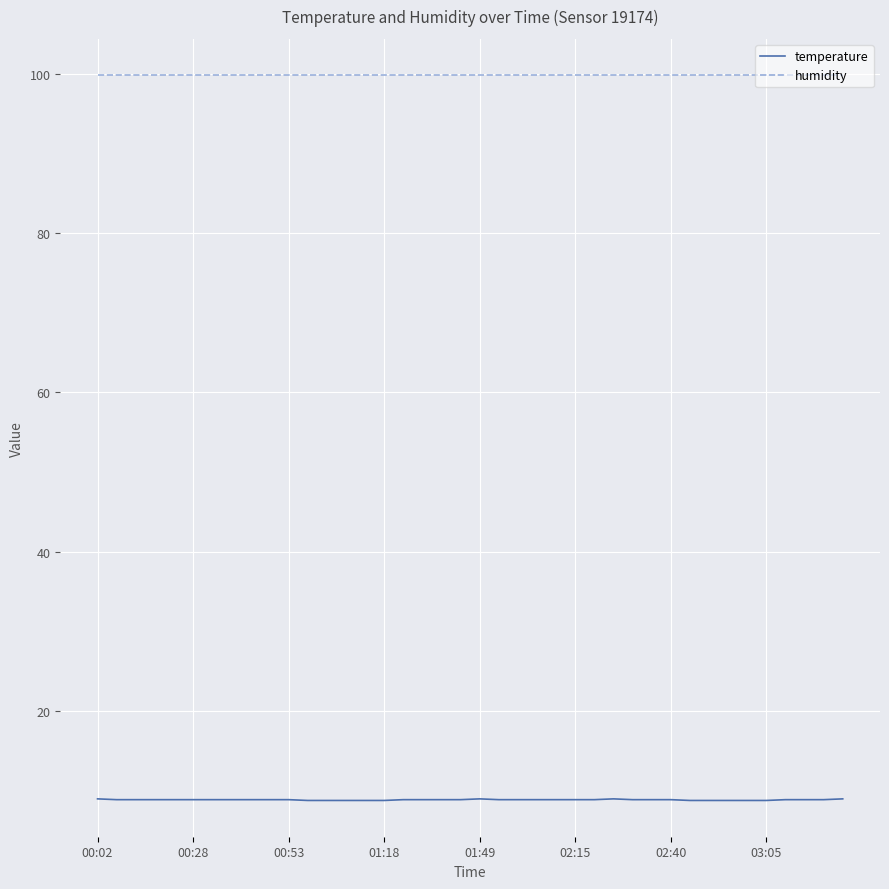

What is the minimum value shown in the chart?

8.7